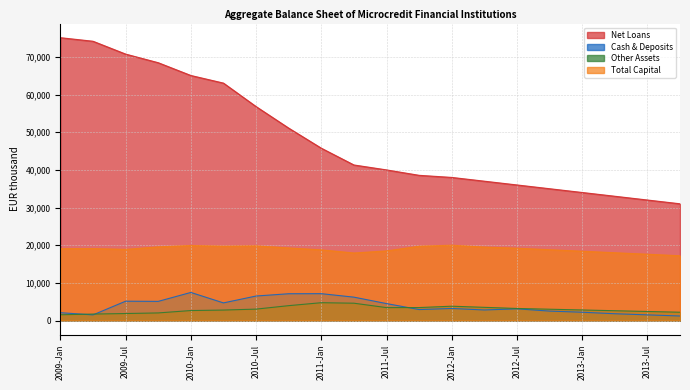

Count the number of categories in the chart.

20